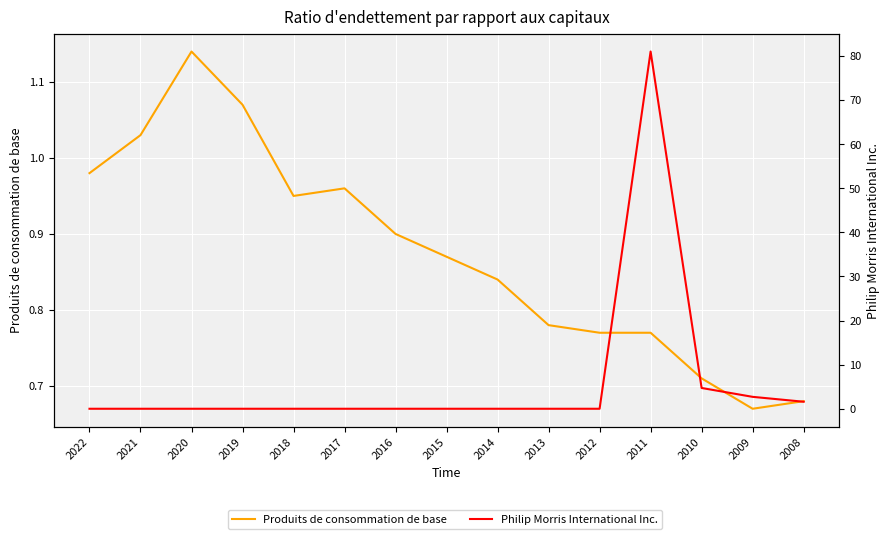

At which label is Philip Morris International Inc. closest to 40?

2010